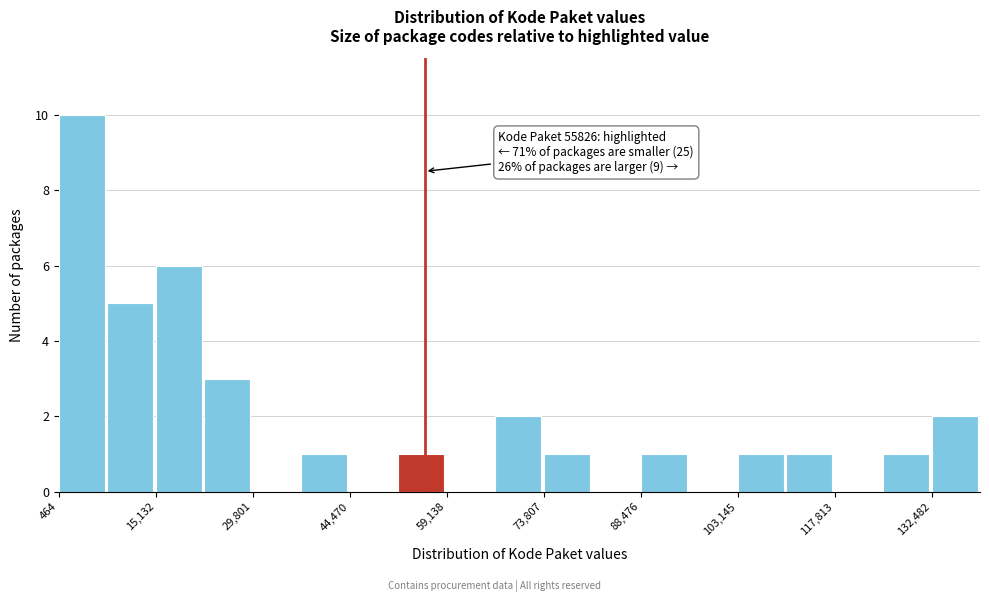

Around what value on the x-axis is the tallest bar? Give the approximate position of its centre, as read against the axis.

4000